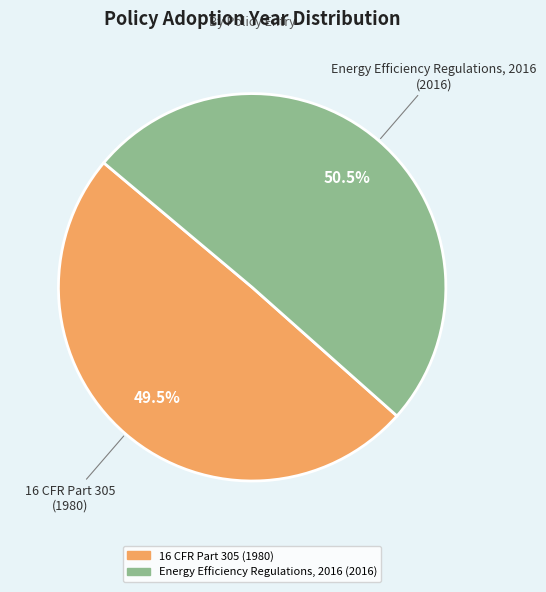

To the nearest percent, what is the difference between the largest and smallest slice percentages?

1%